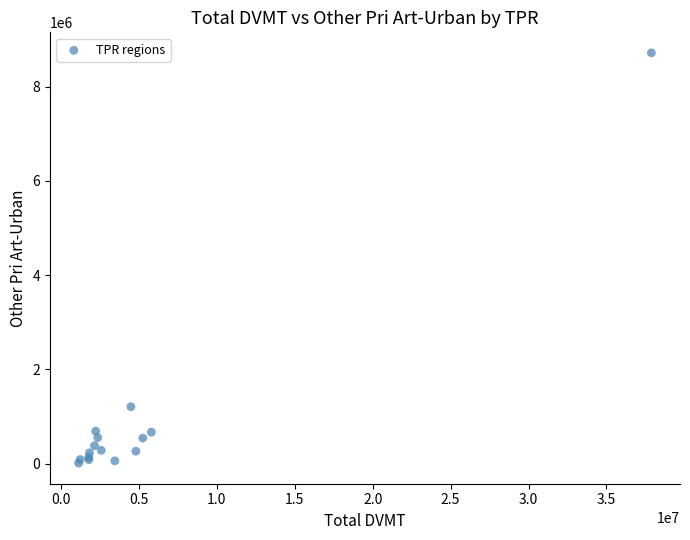

What Y value in the scatter plot is closest to 4362944?

1209086.8